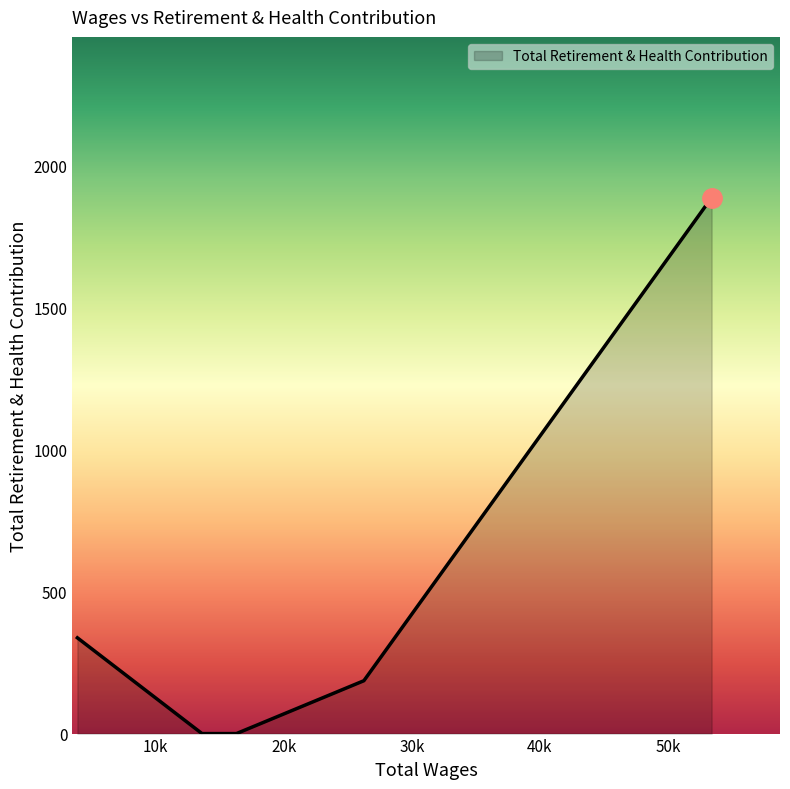

True or false: the data has more than 0 interior local peaks.

False